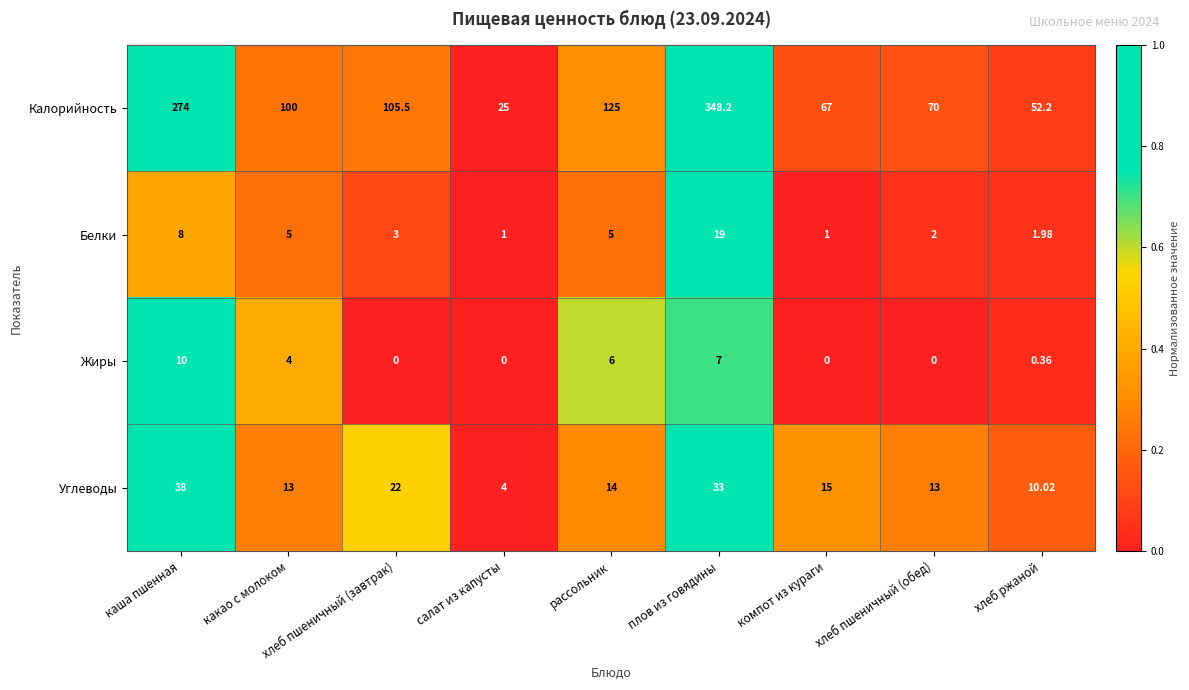

Which series has the largest total across all categories?

Калорийность